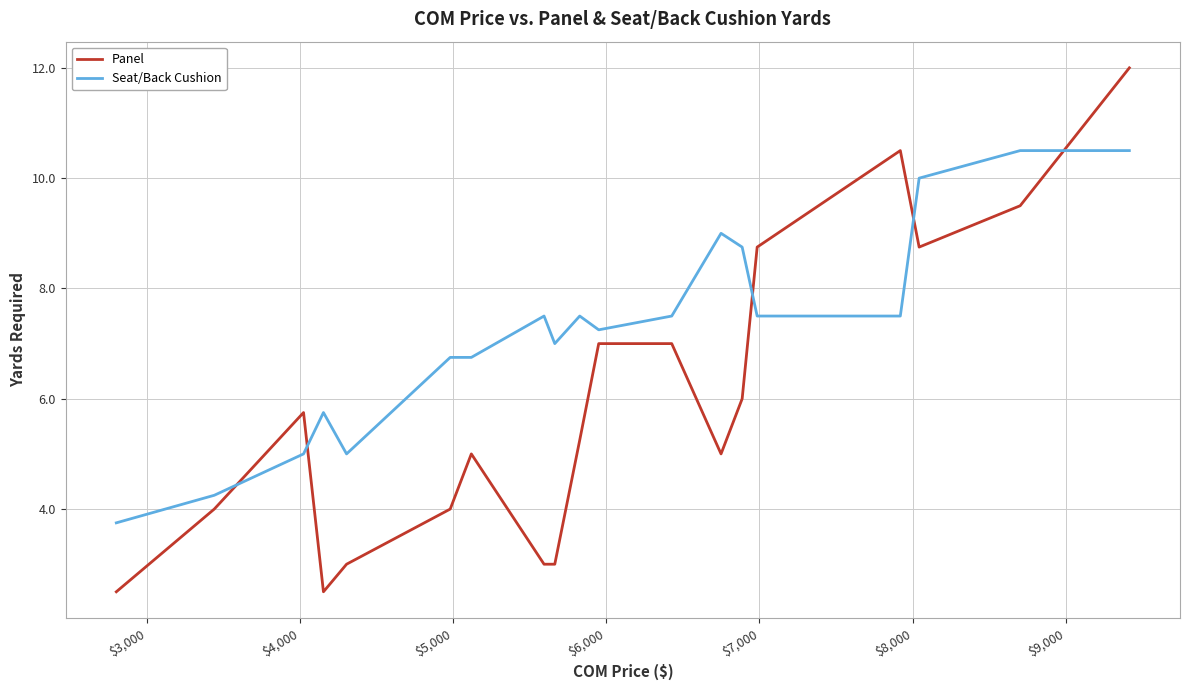

Which series has the largest total across all categories?

Seat/Back Cushion